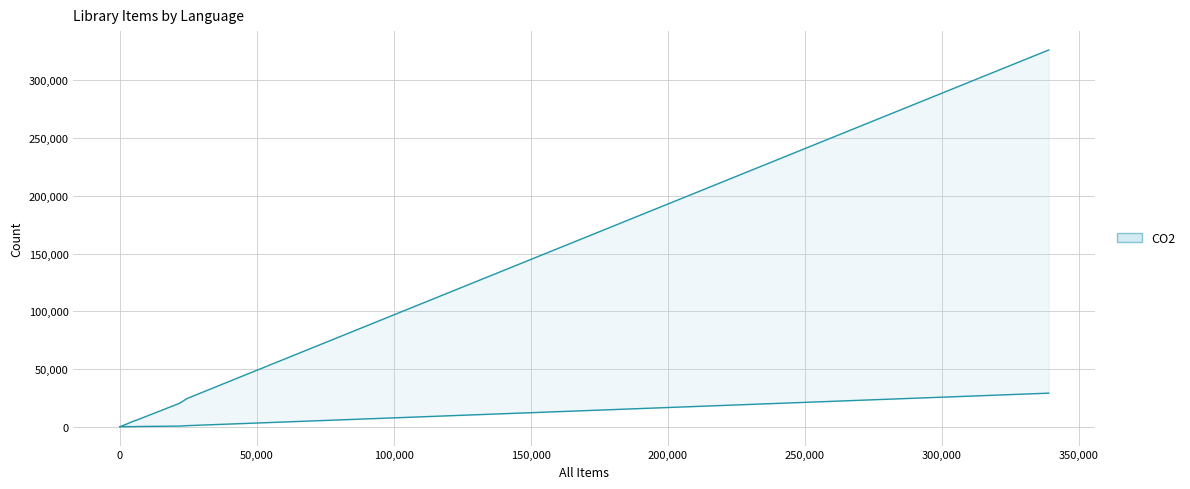

Reading left to right, transcribe all the data shown in this chart.

Circ. Items: 29	32	65	72	155	163	331	1643	1951	3896	5575	5575	20318	24472	326312
Circ.: 0	6	2	1	11	3	2	37	86	89	103	174	557	926	29067